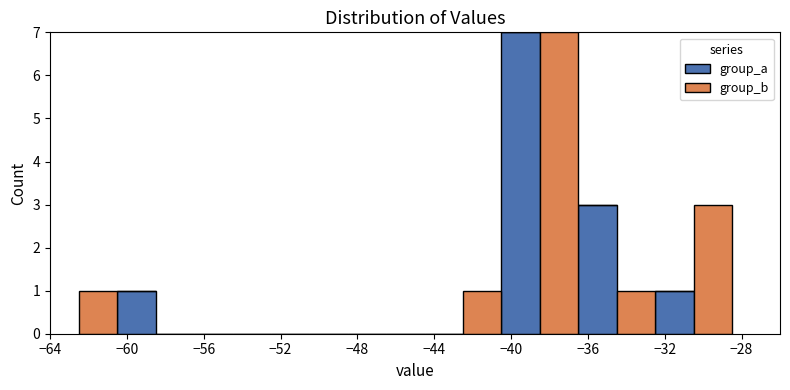

Reading left to right, transcribe this chart: for each stacked bar, give the range it covers on the x-axis and its total height. The values are not printed on the chart, so give them approximately, as read against the axis.

-62.5 to -60.5: 1
-60.5 to -58.5: 1
-58.5 to -56.5: 0
-56.5 to -54.5: 0
-54.5 to -52.5: 0
-52.5 to -50.5: 0
-50.5 to -48.5: 0
-48.5 to -46.5: 0
-46.5 to -44.5: 0
-44.5 to -42.5: 0
-42.5 to -40.5: 1
-40.5 to -38.5: 7
-38.5 to -36.5: 7
-36.5 to -34.5: 3
-34.5 to -32.5: 1
-32.5 to -30.5: 1
-30.5 to -28.5: 3